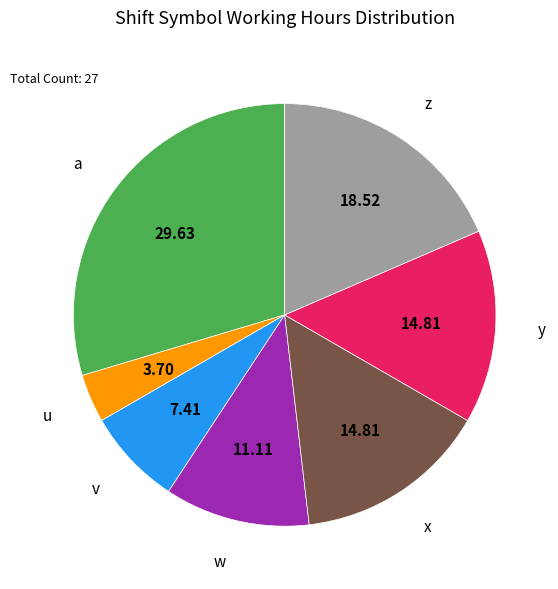

Is there a majority slice in this chart?

No